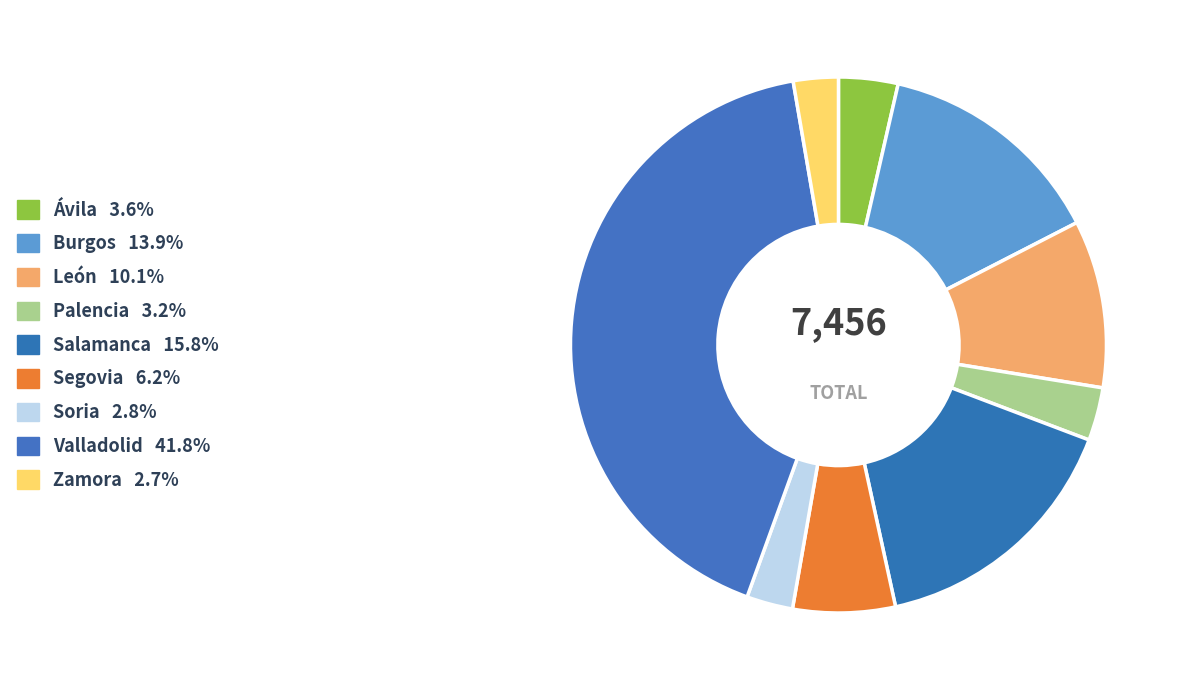

Which category has the biggest portion of the pie?

Valladolid